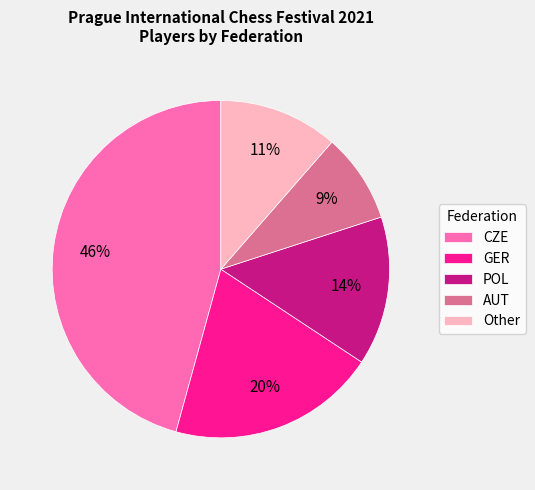

Which slice is the smallest?

AUT